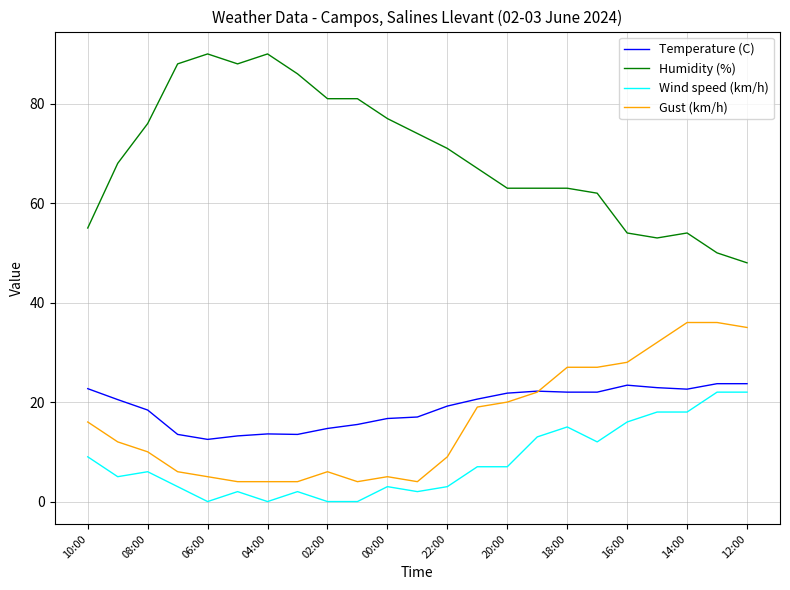

Which series has the widest spread of values?

Humidity (%)